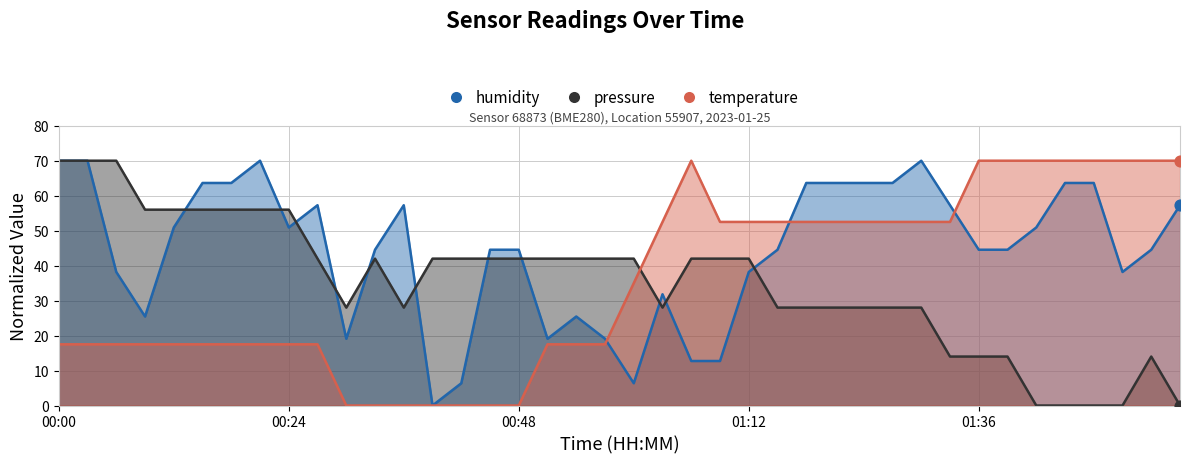

At how many categories does at least one series exceed 2?

40